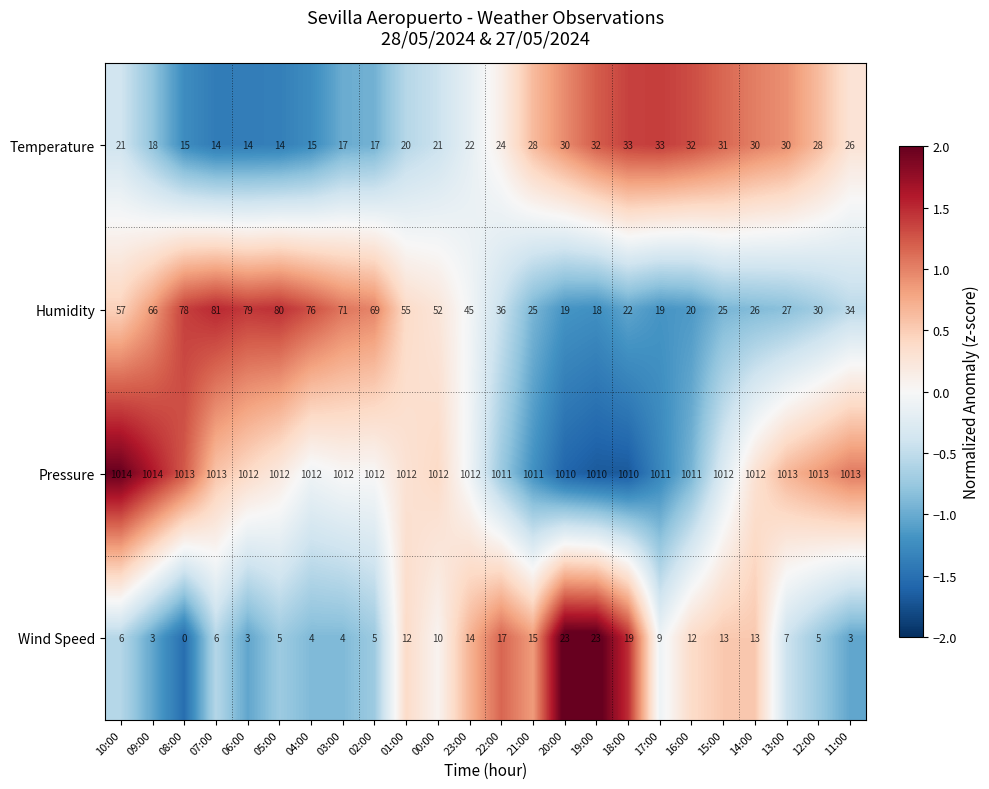

At 16:00, list the series in order from smallest to largest.

Wind Speed, Humidity, Temperature, Pressure